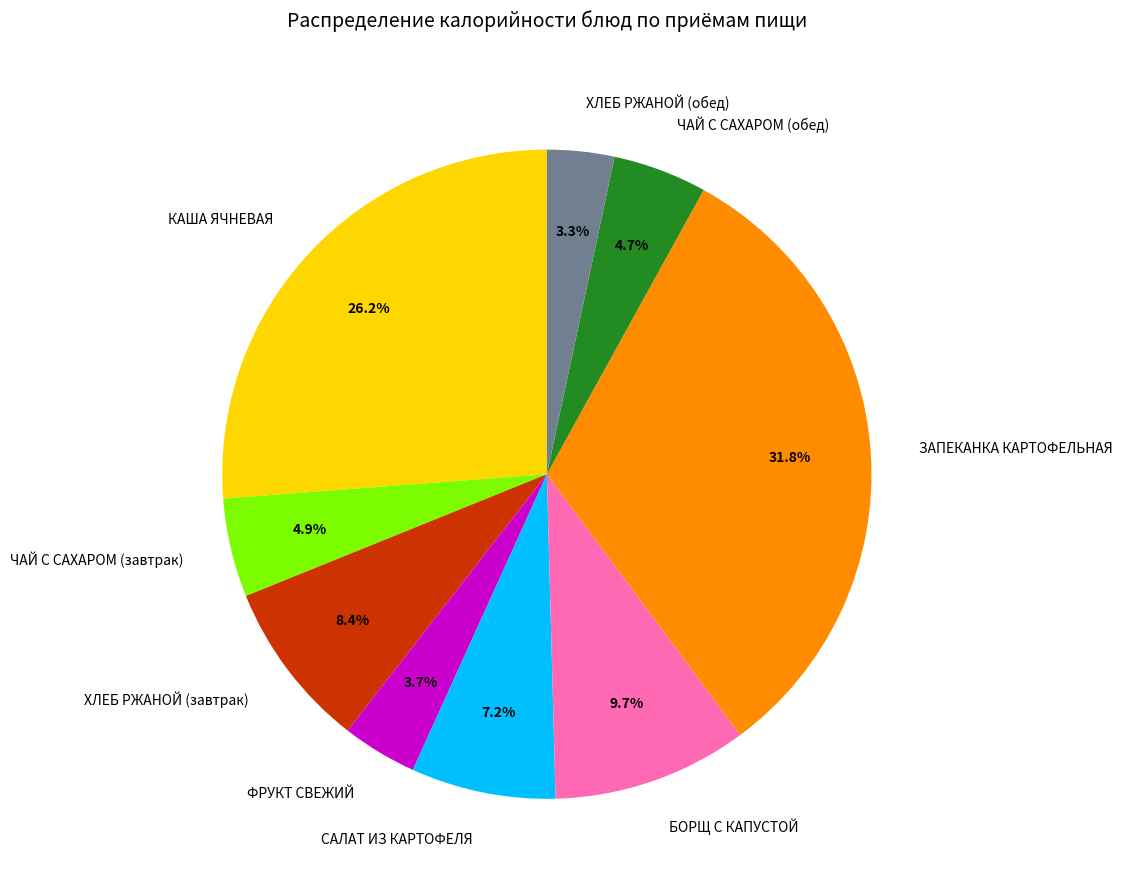

To the nearest percent, what is the average slice percentage?

11%